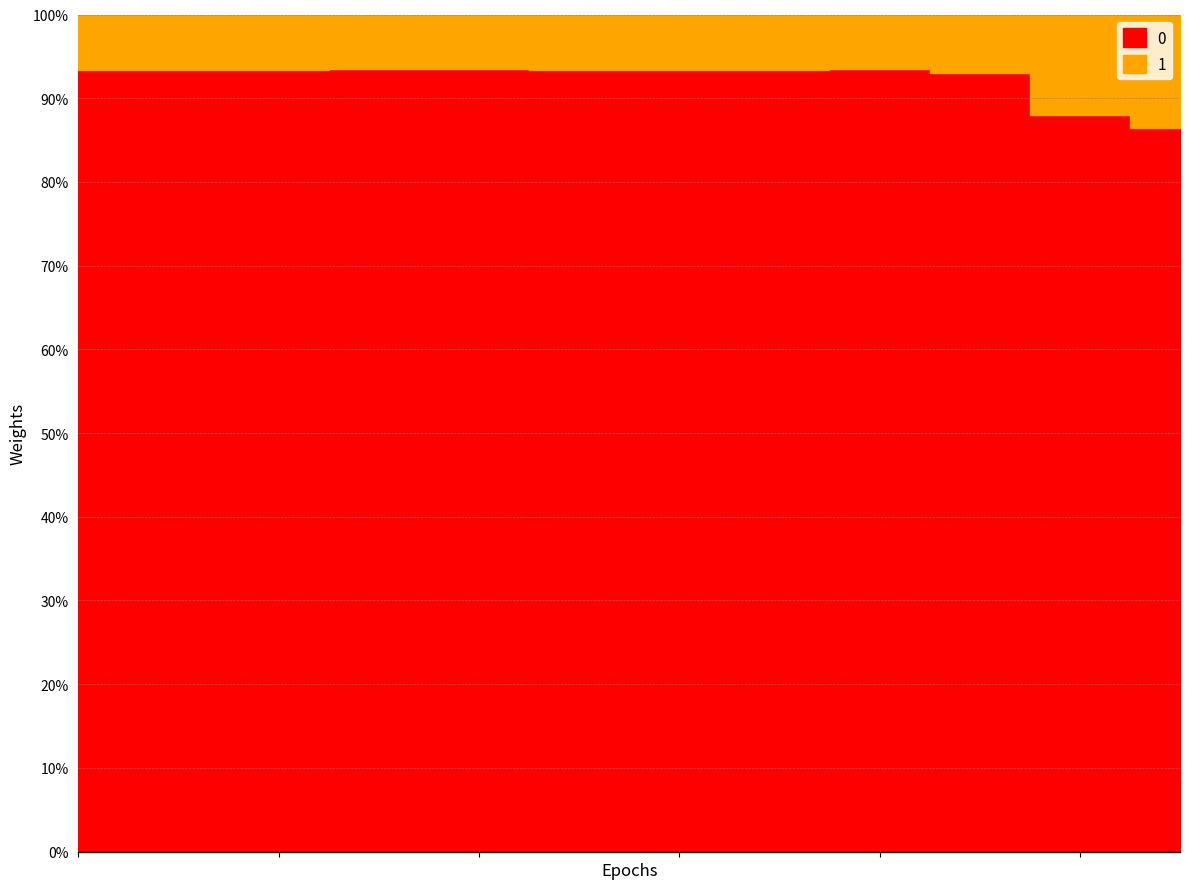

How many lines are shown in the chart?

2